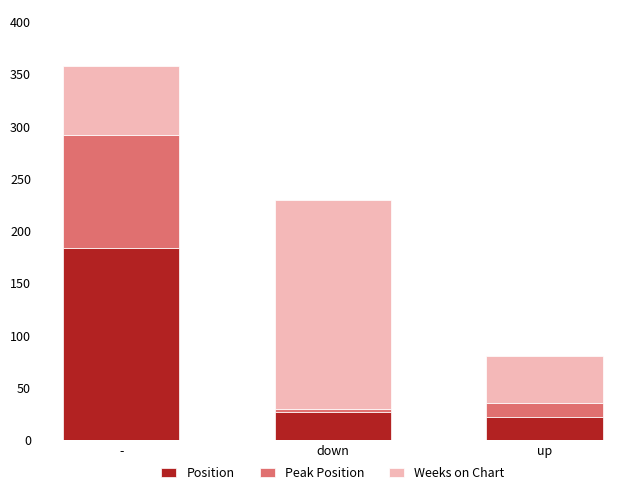

Reading left to right, list the values for the Position series.

-=183	down=26	up=22